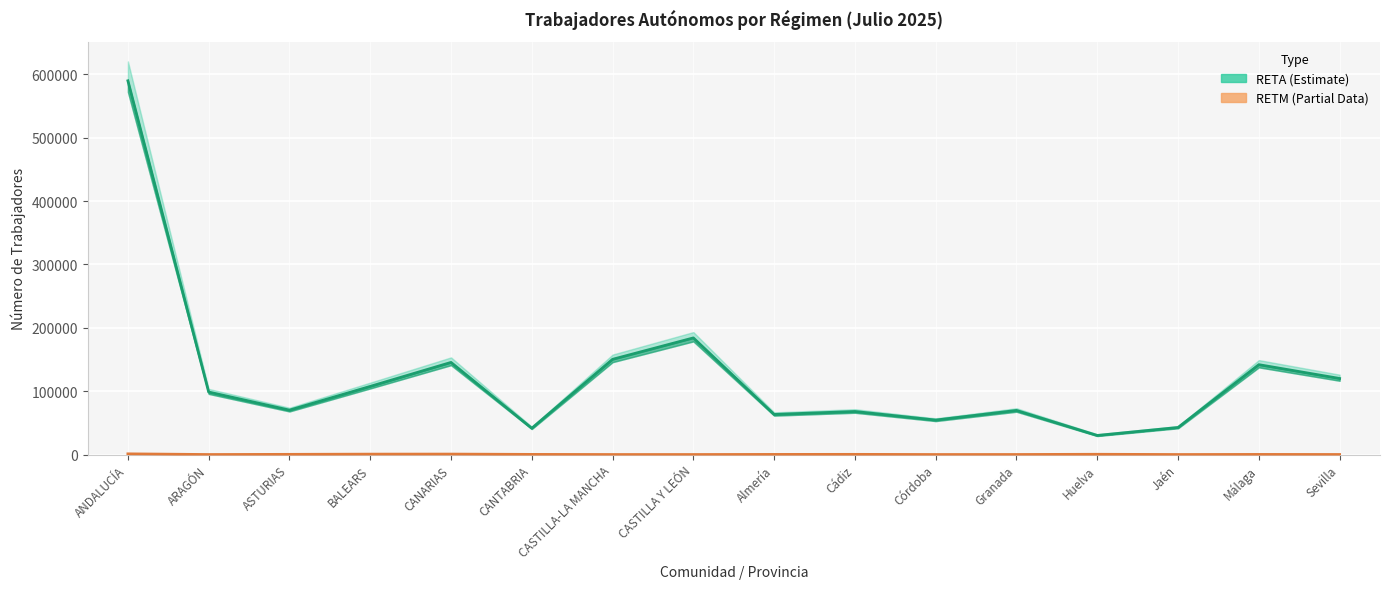

What is the difference between the RETA (Estimate) values at Granada and Sevilla?

50393